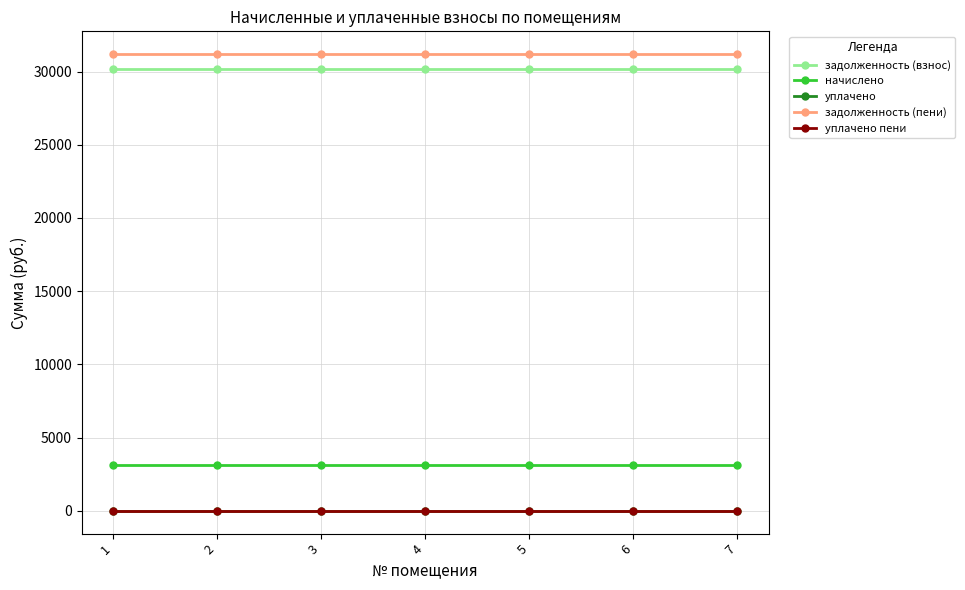

Does the chart have visible grid lines?

Yes